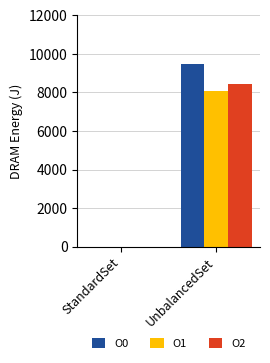

Count the number of data series in this chart.

3